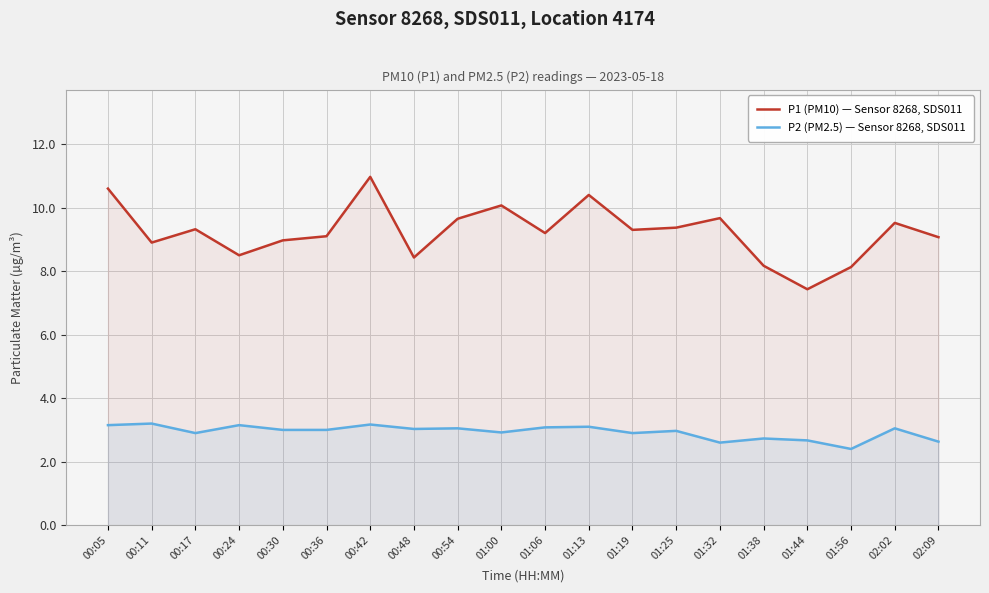

What is the label of the 16th point from the right?

00:30